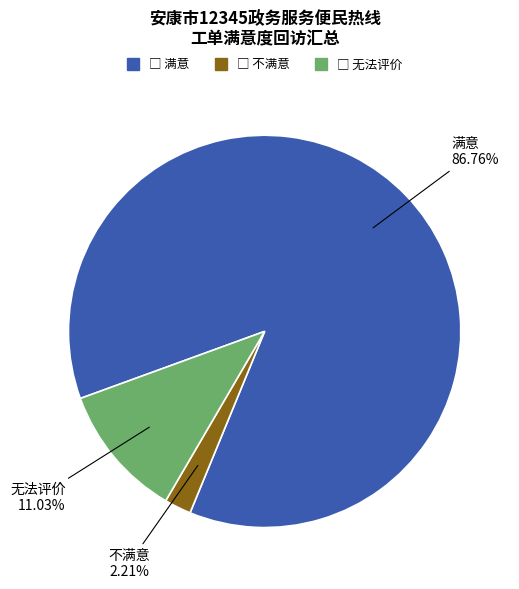

To the nearest percent, what is the average slice percentage?

33%